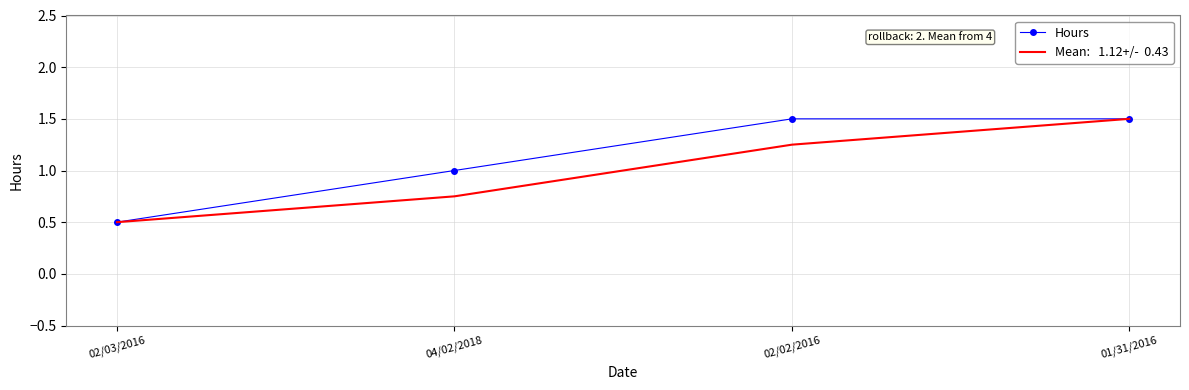

What is the greatest value displayed?

1.5